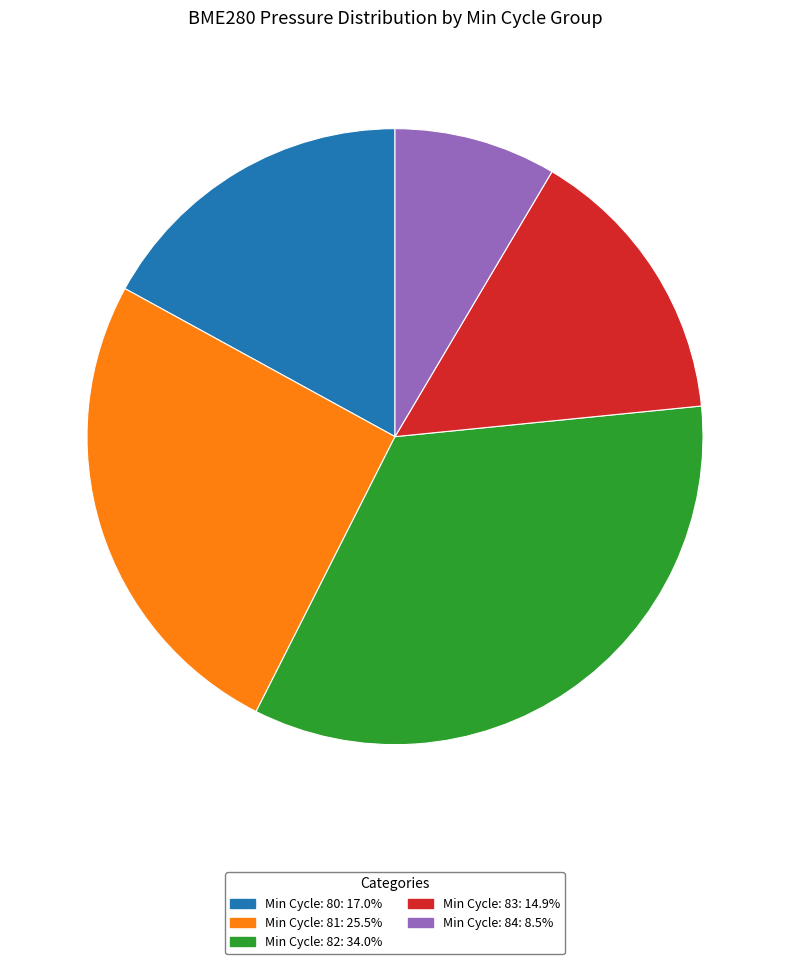

Is the sum of Min Cycle: 82: 34.0% and Min Cycle: 80: 17.0% greater than half?

Yes